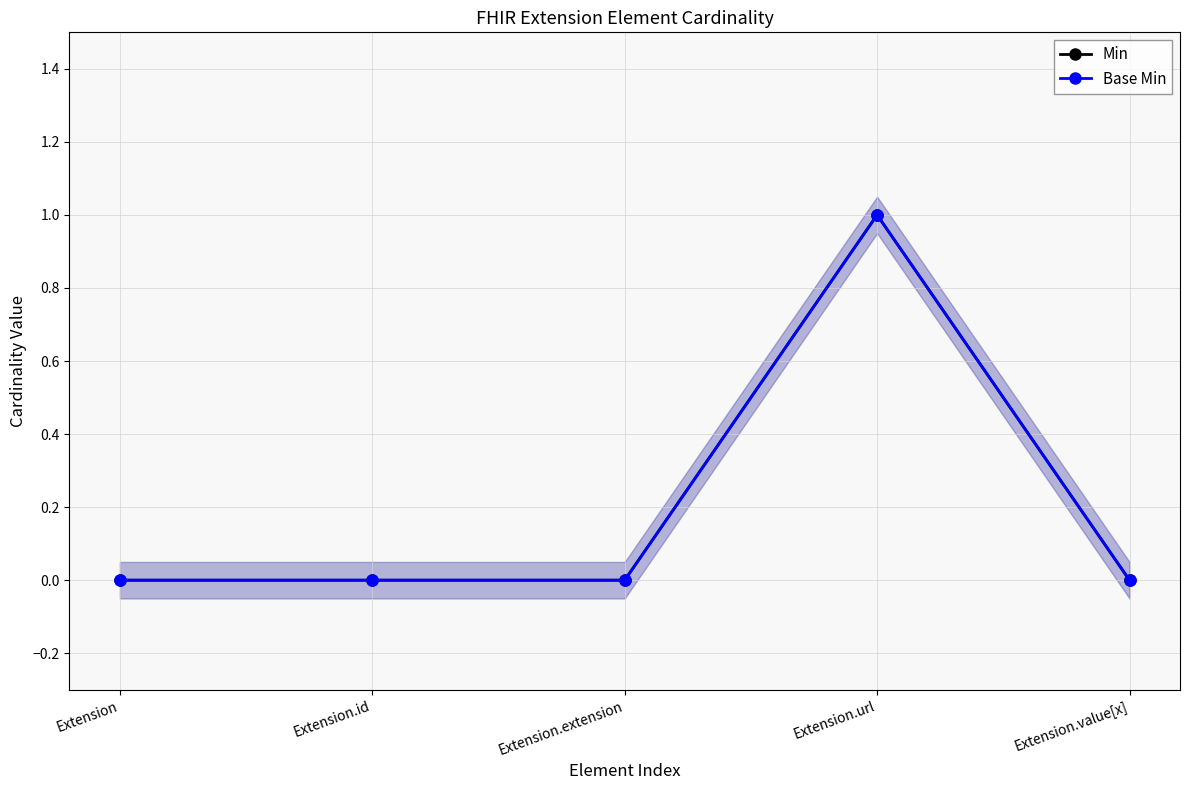

What are all the series names shown in the legend?

Min, Base Min